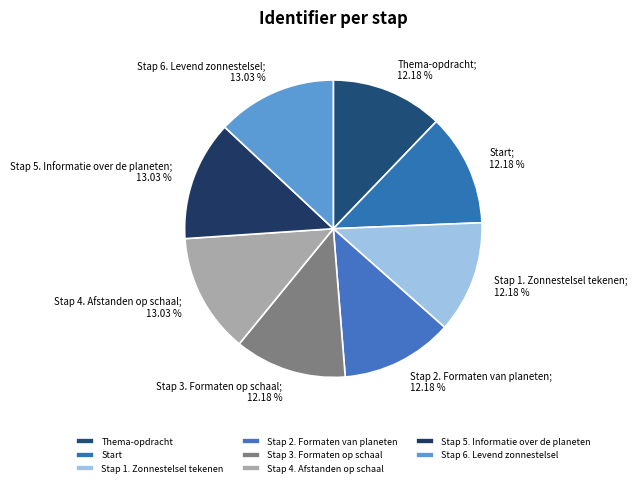

To the nearest percent, what is the combined percentage of Stap 3. Formaten op schaal and Stap 6. Levend zonnestelsel?

25%